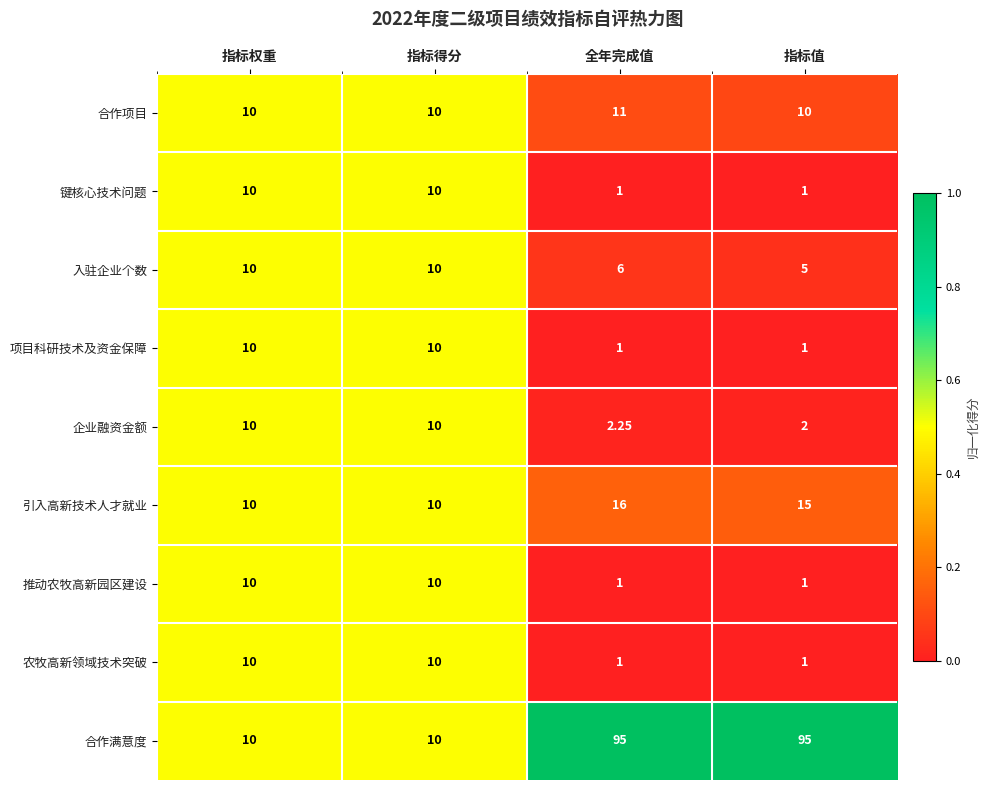

At which category is the sum across all series the highest?

全年完成值